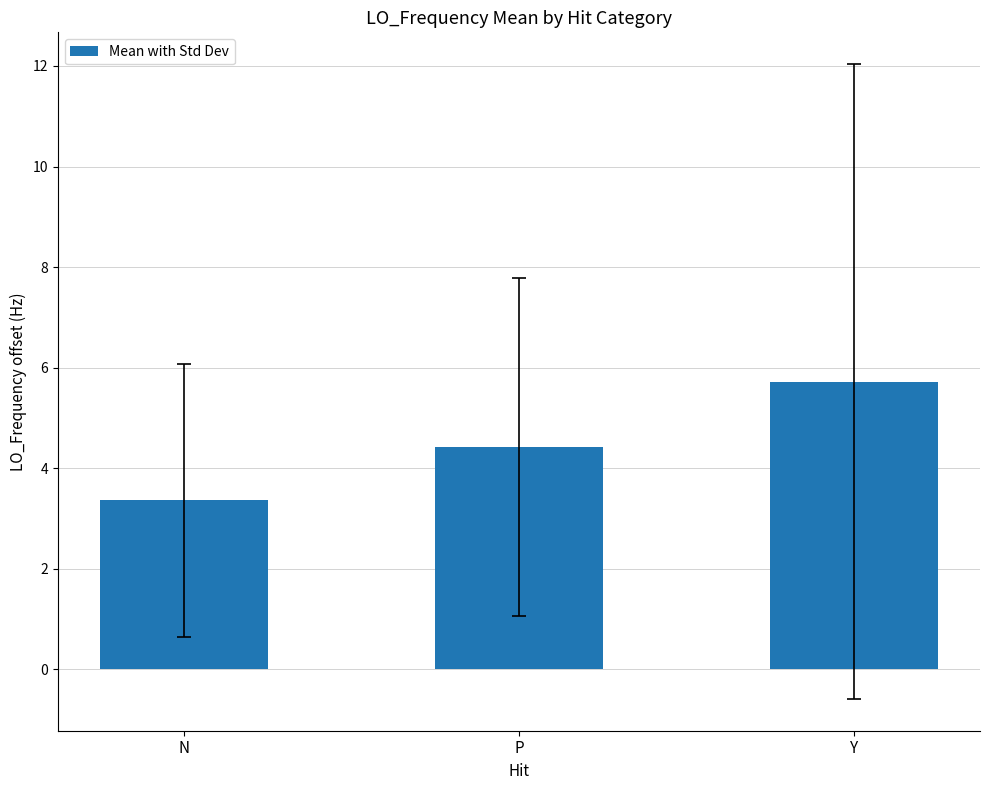

What is the value of the 1st bar from the left?

3.4